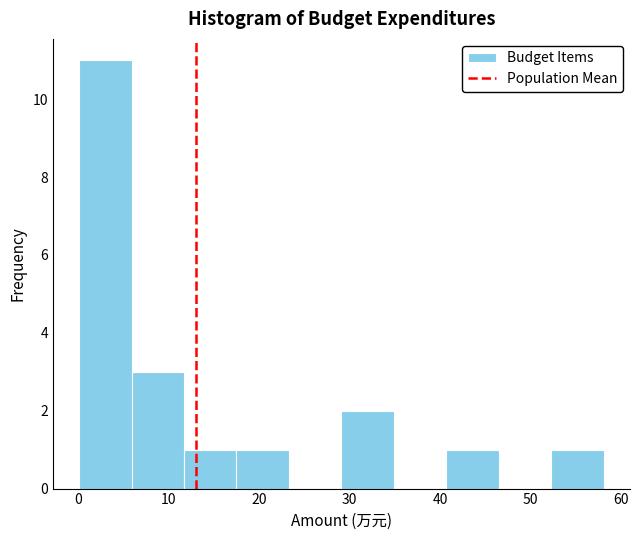

Over which range of the x-axis is the bar tallest?

0 to 6